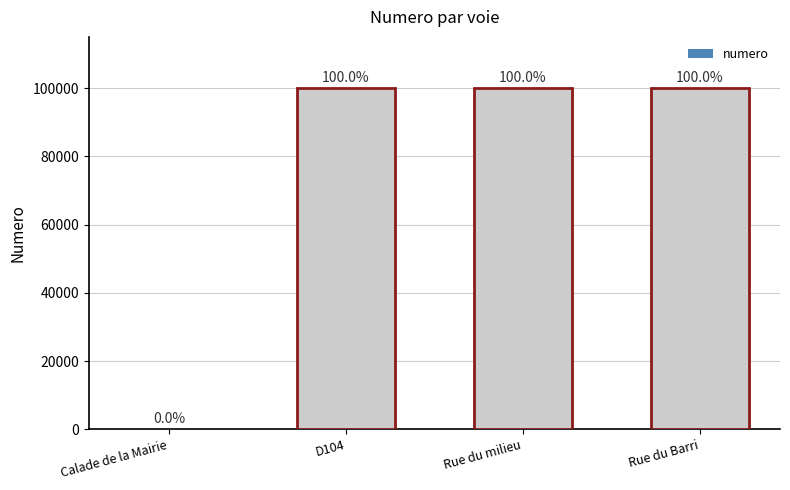

Reading left to right, extract all data points from this chart.

Calade de la Mairie=15	D104=99999	Rue du milieu=99999	Rue du Barri=99999